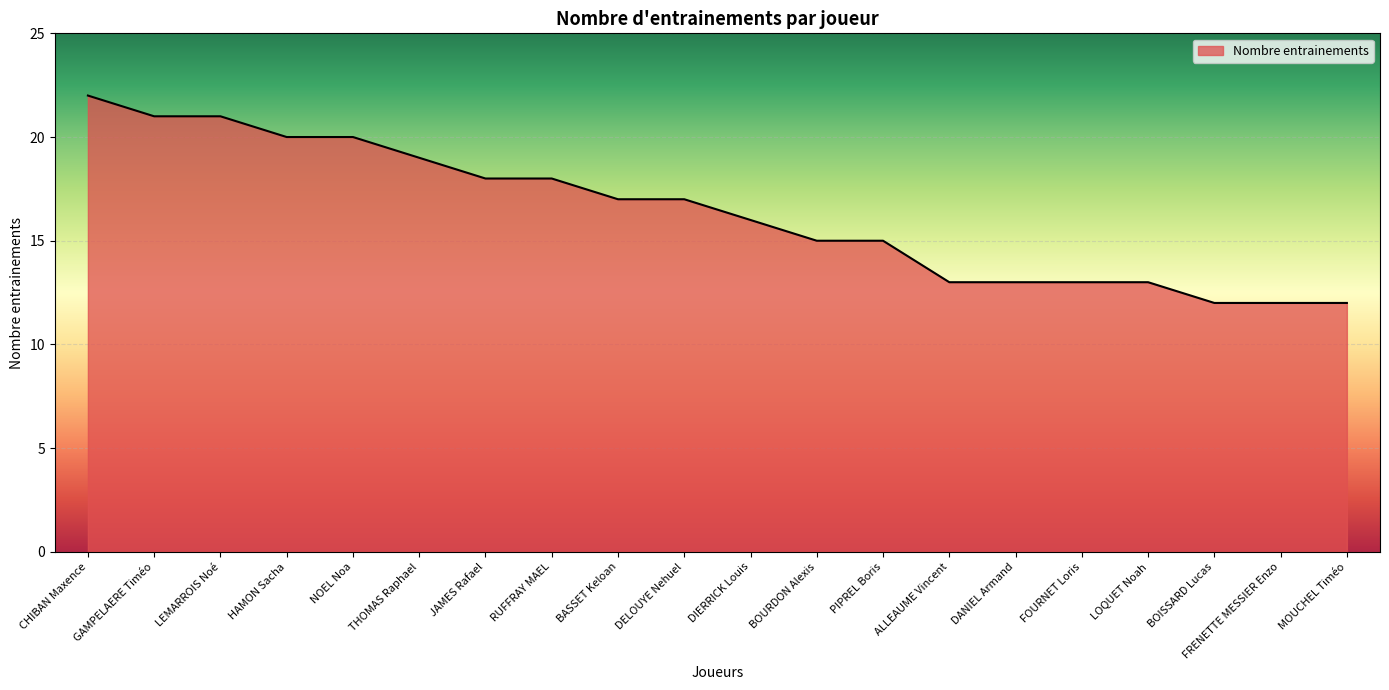

Reading right to left, what are all the values shown in this chart?

12	12	12	13	13	13	13	15	15	16	17	17	18	18	19	20	20	21	21	22